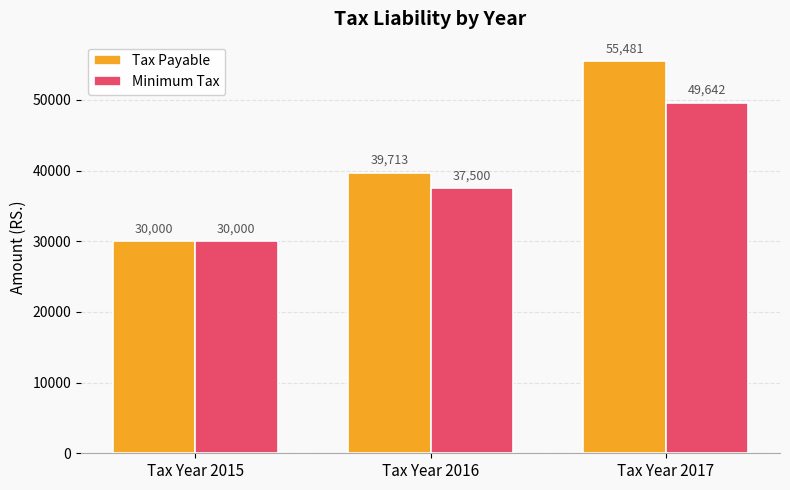

True or false: Tax Payable has a value of 39081.7 at Tax Year 2015.

False